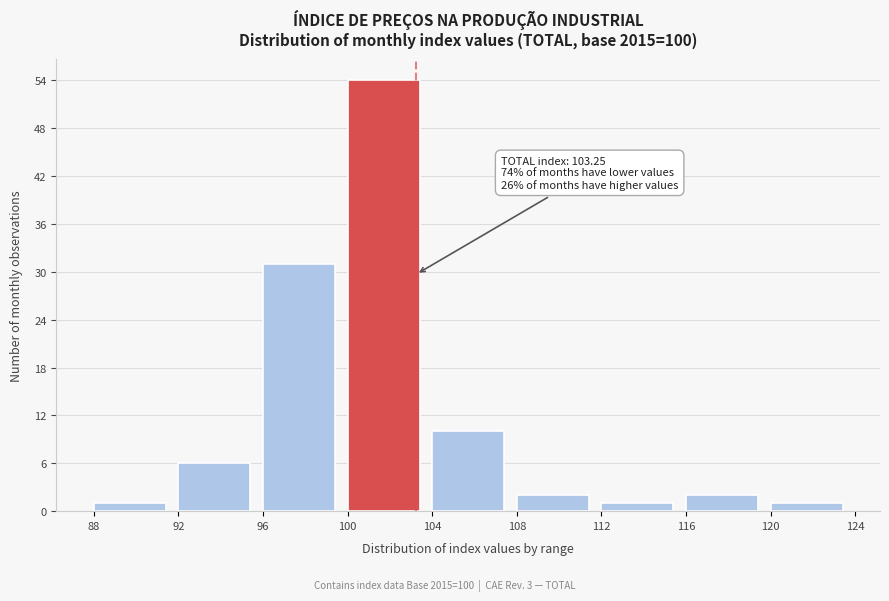

Over which range of the x-axis is the bar tallest?

100 to 104